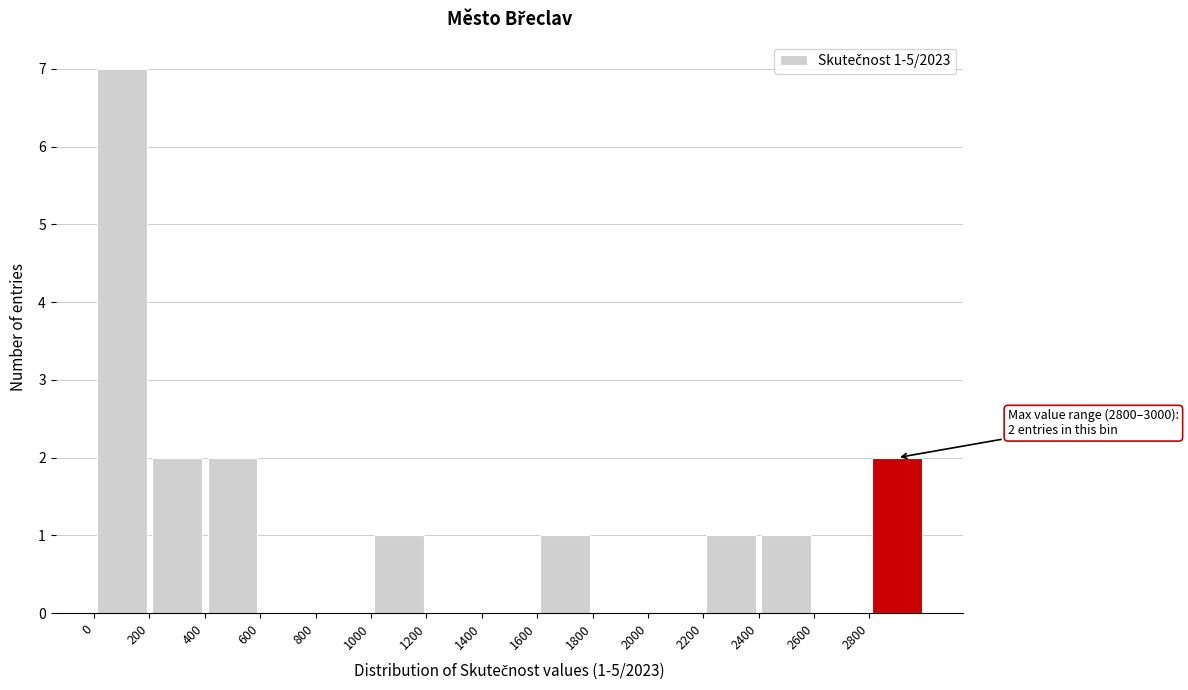

Over which range of the x-axis is the bar tallest?

0 to 200